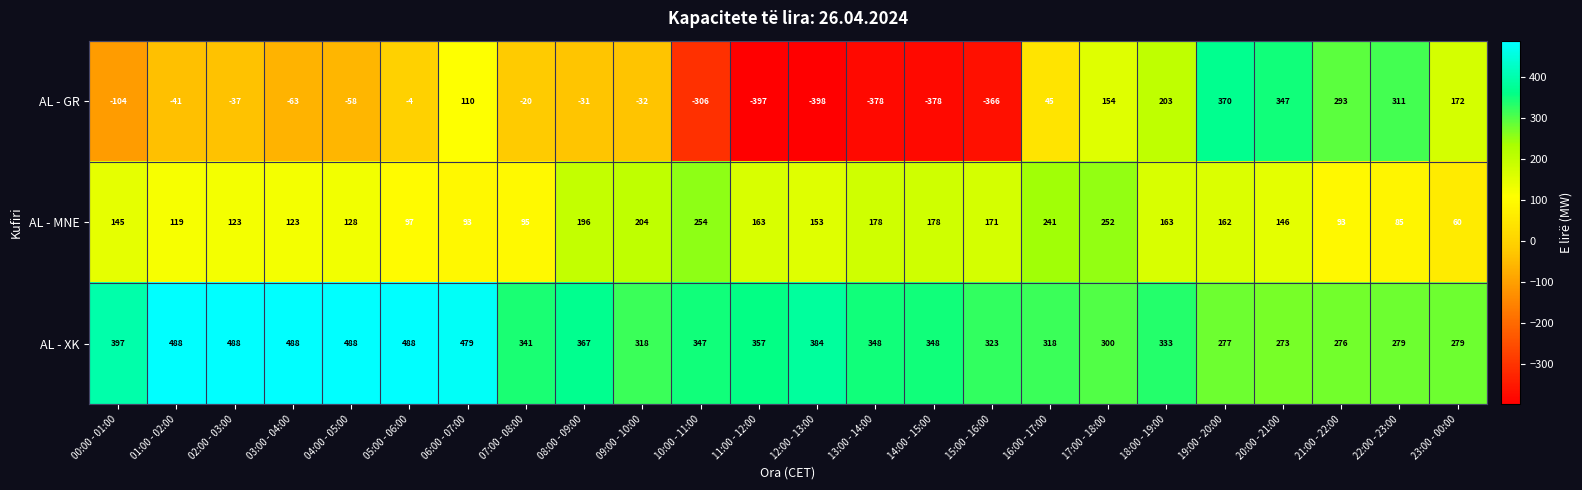

How many data points does each series have?

24